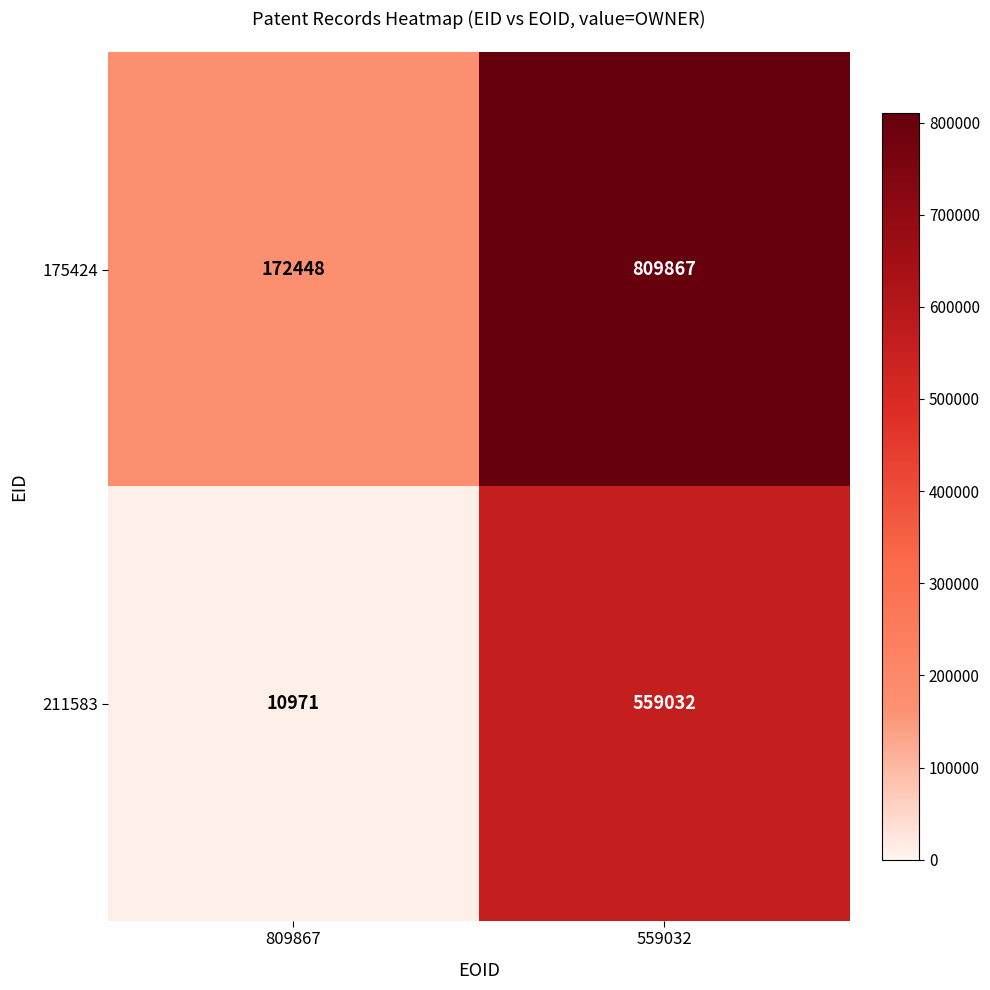

Where is 175424 nearest to the value 491157?

809867